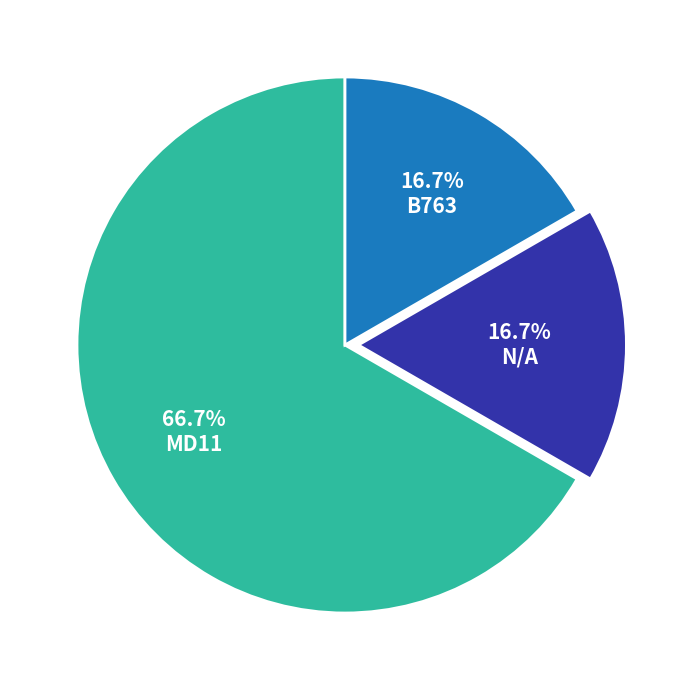

Does any single category account for the majority?

Yes